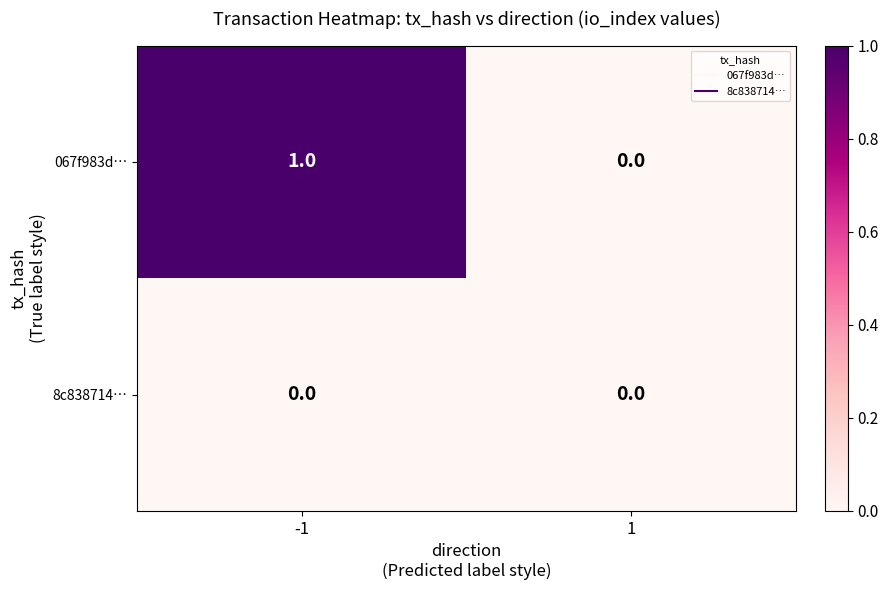

The 067f983d… series shows 1 at -1. True or false?

True